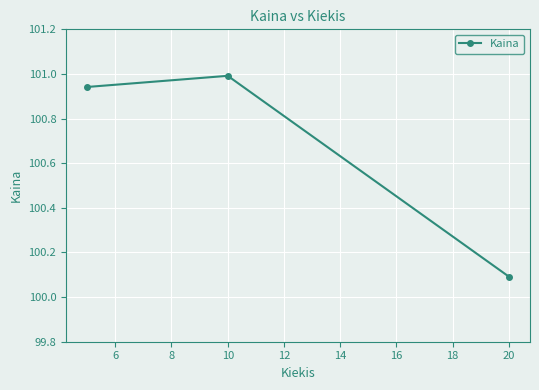

How many lines are shown in the chart?

1